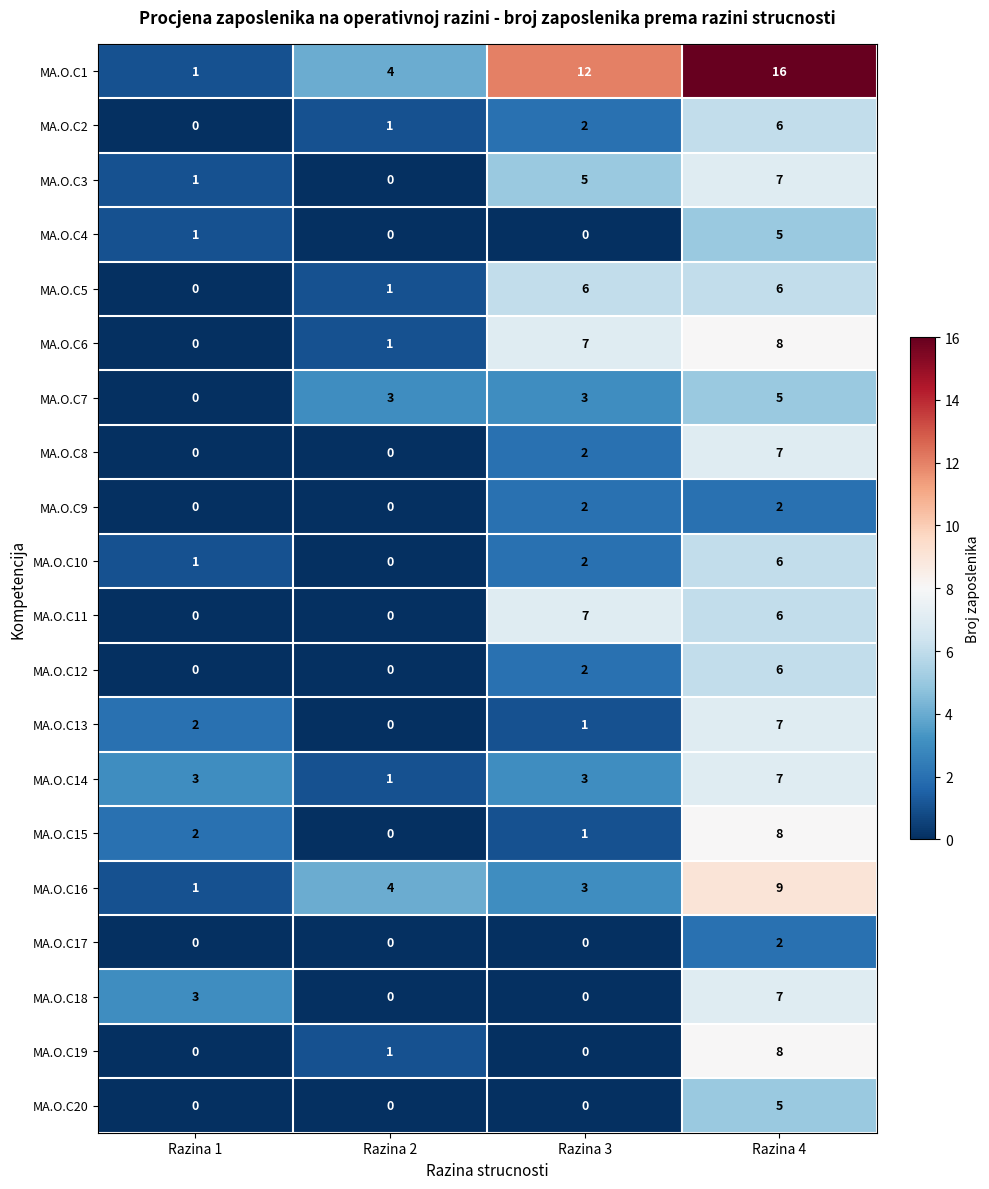

What is the sum of all MA.O.C18 values?

10